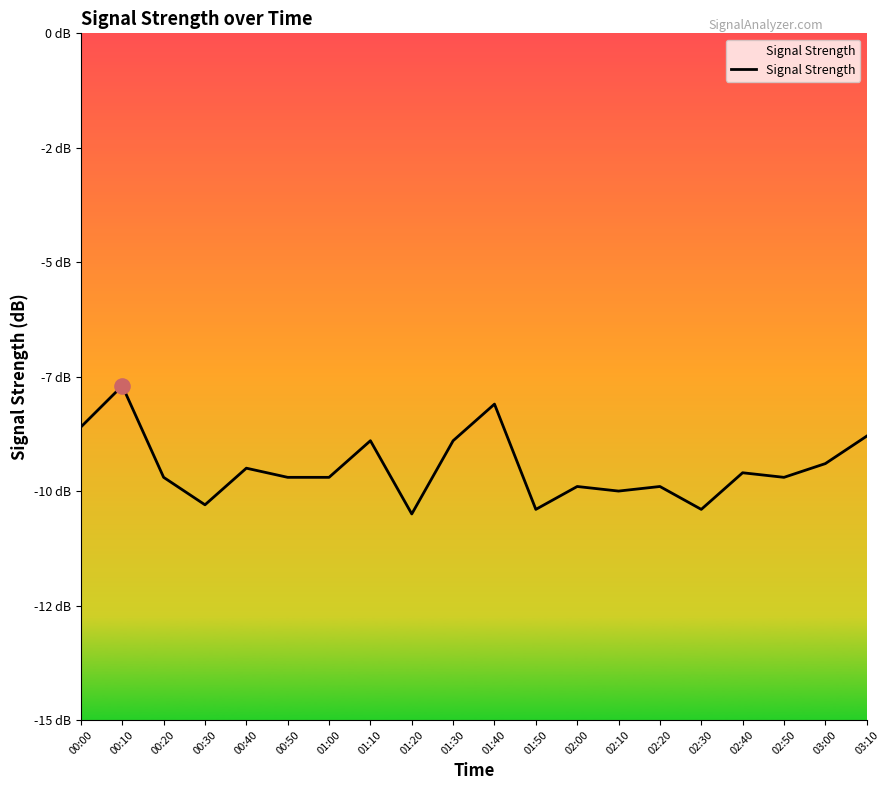

Between 03:00 and 02:40, which is larger?

03:00